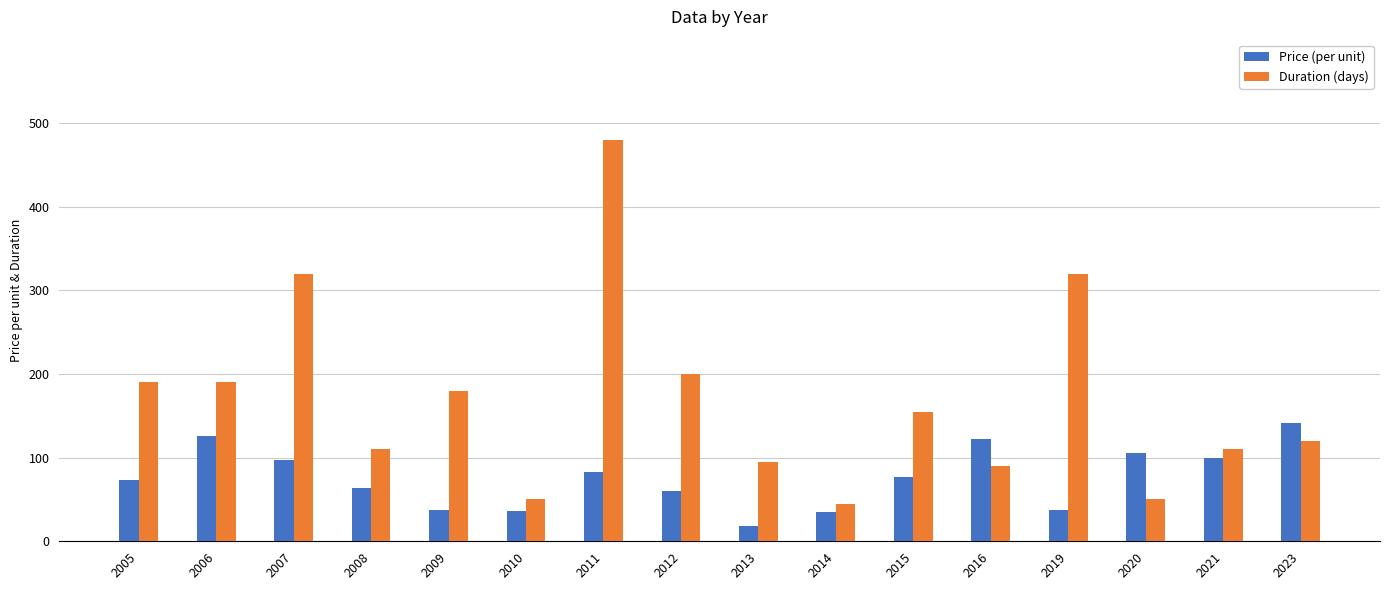

True or false: Duration (days) has a value of 22.8 at 2020.

False